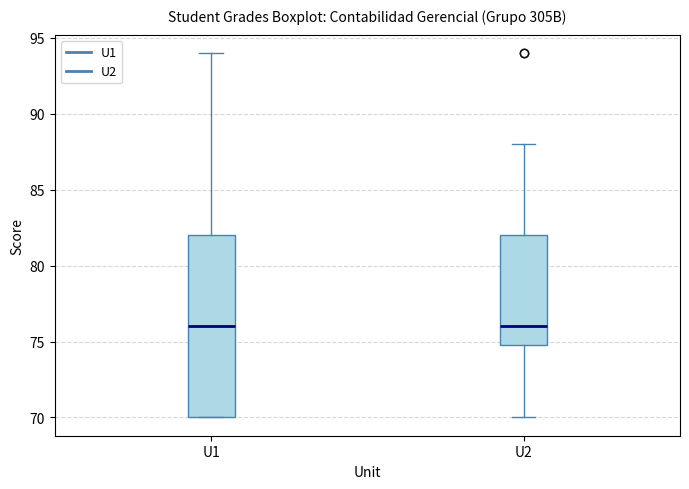

Reading left to right, transcribe this box plot: for each box, give where its median line is, the range the box spans, and where its two whiskers end, as read against the y-axis. The values are not printed on the chart, so give them approximately, as read against the axis.

U1: median 76, box 70 to 82, whiskers 70 to 94
U2: median 76, box 75 to 82, whiskers 70 to 88